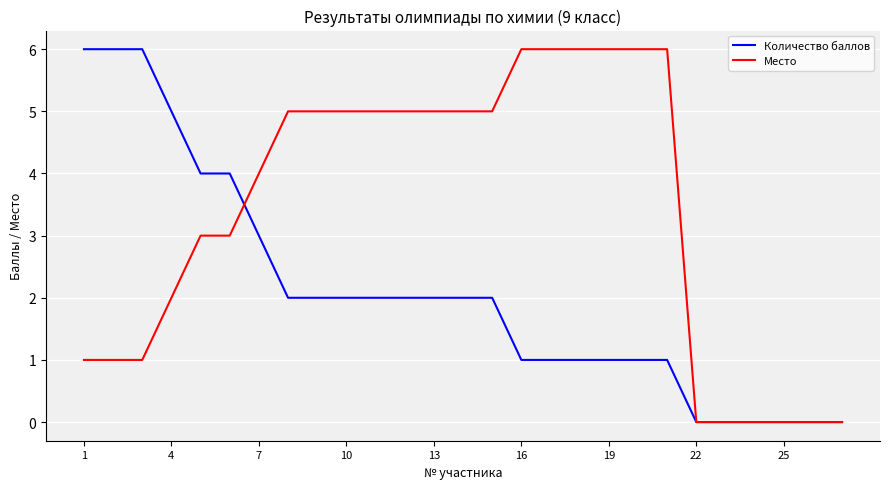

Count the number of categories in the chart.

27